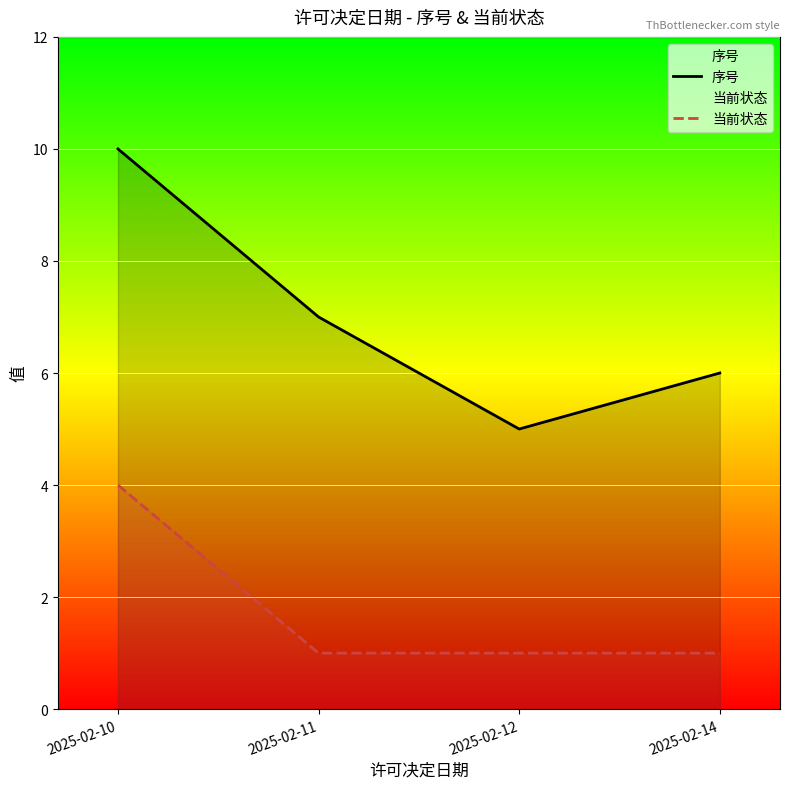

Is the value of 序号 at 2025-02-12 greater than the value of 当前状态 at 2025-02-10?

Yes